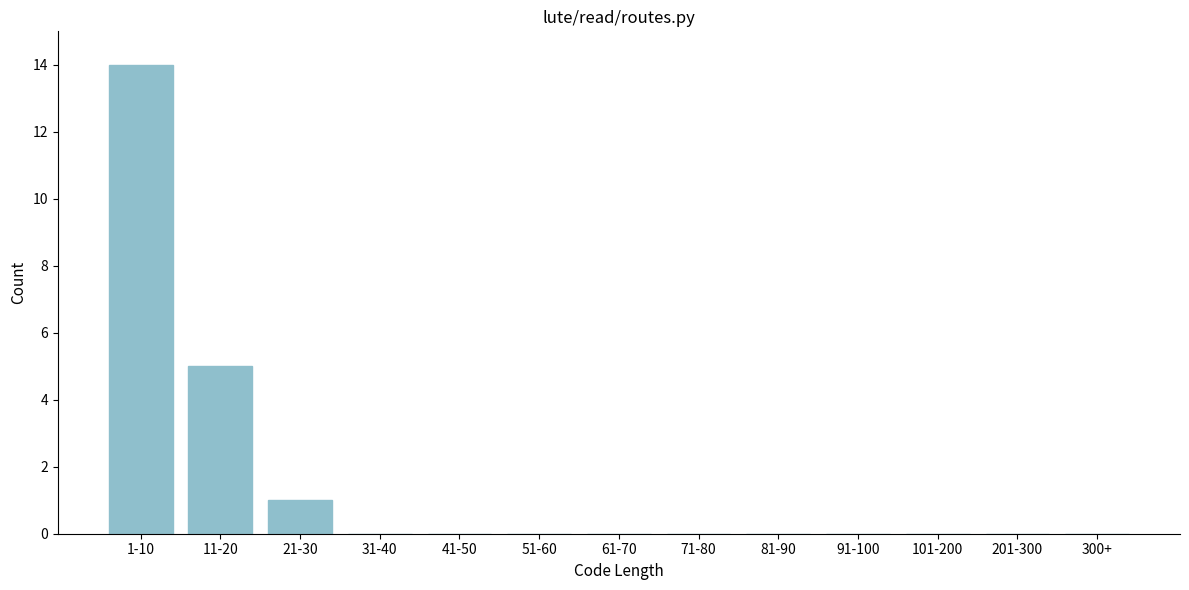

Reading left to right, extract all data points from this chart.

1-10=14	11-20=5	21-30=1	31-40=0	41-50=0	51-60=0	61-70=0	71-80=0	81-90=0	91-100=0	101-200=0	201-300=0	300+=0